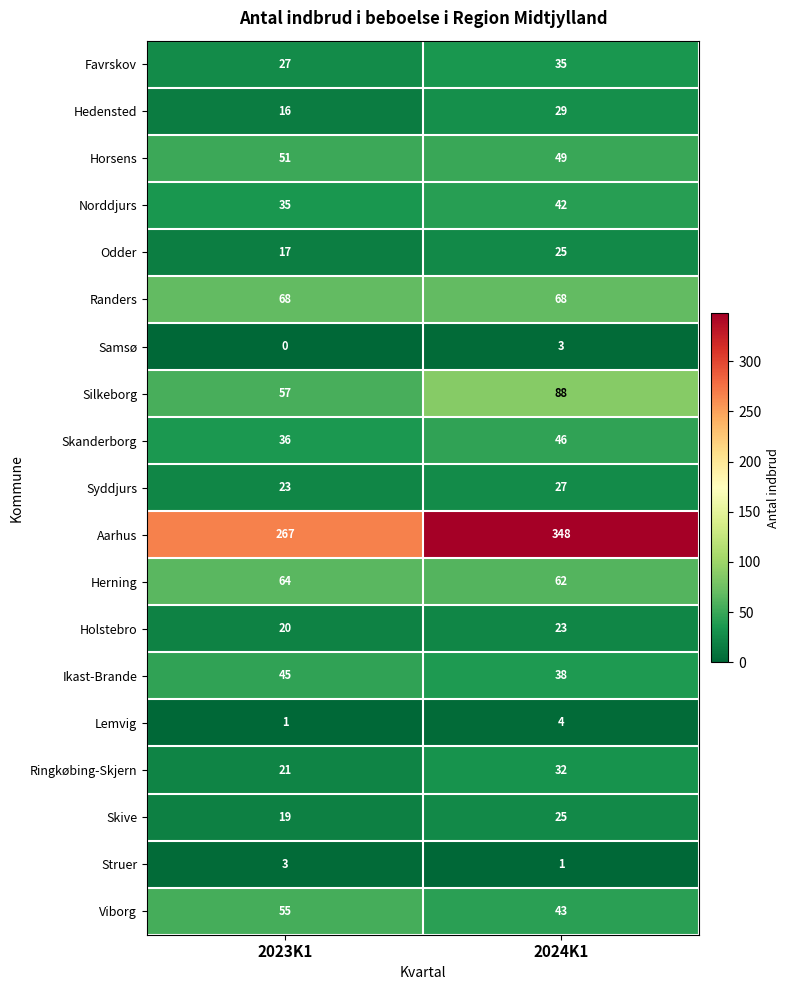

Which series has the largest total across all categories?

Aarhus